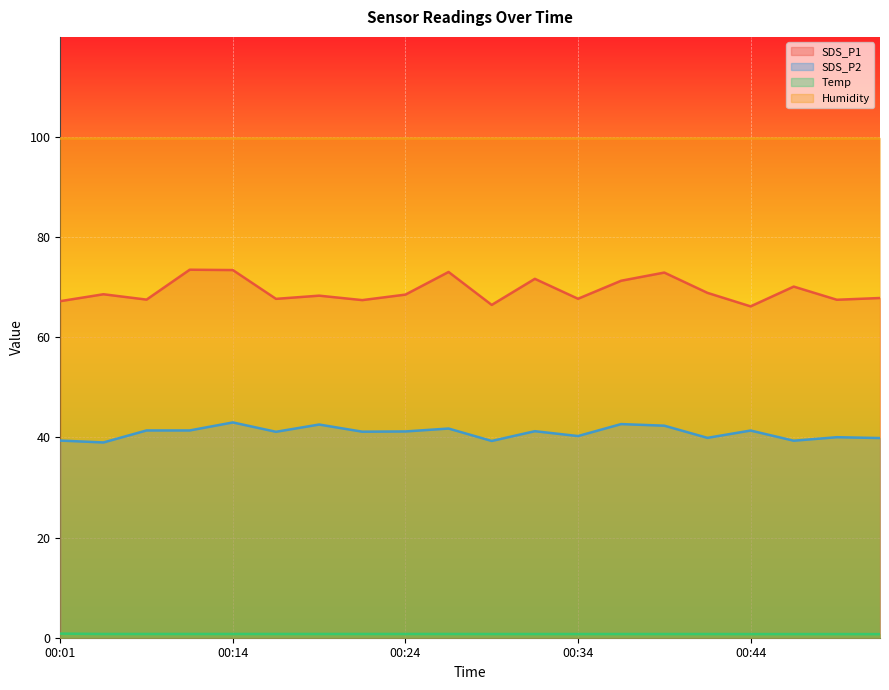

What is the spread (max minus min) of values at 00:24?

67.8